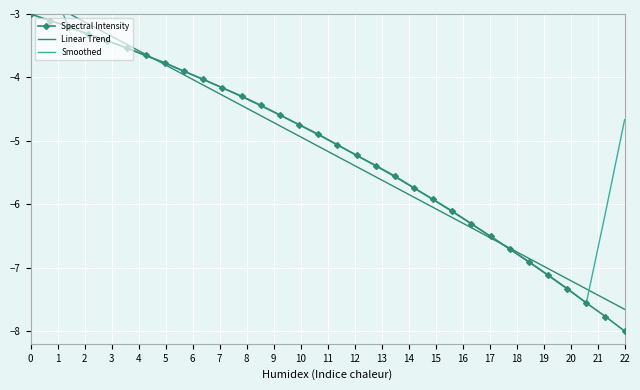

How many values in the Spectral Intensity series exceed -4?

9